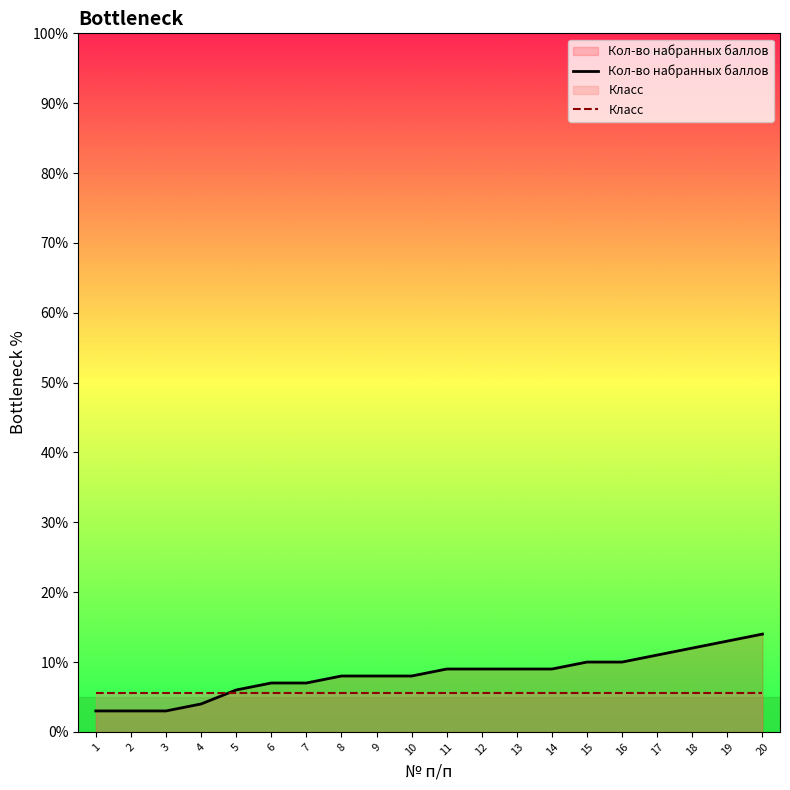

At which label is Класс closest to 5?

1